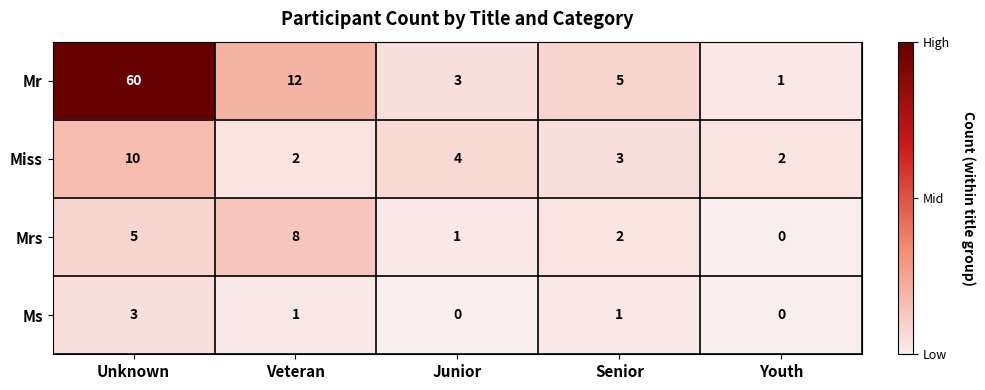

Between Veteran and Junior, which series saw the biggest shift?

Mr